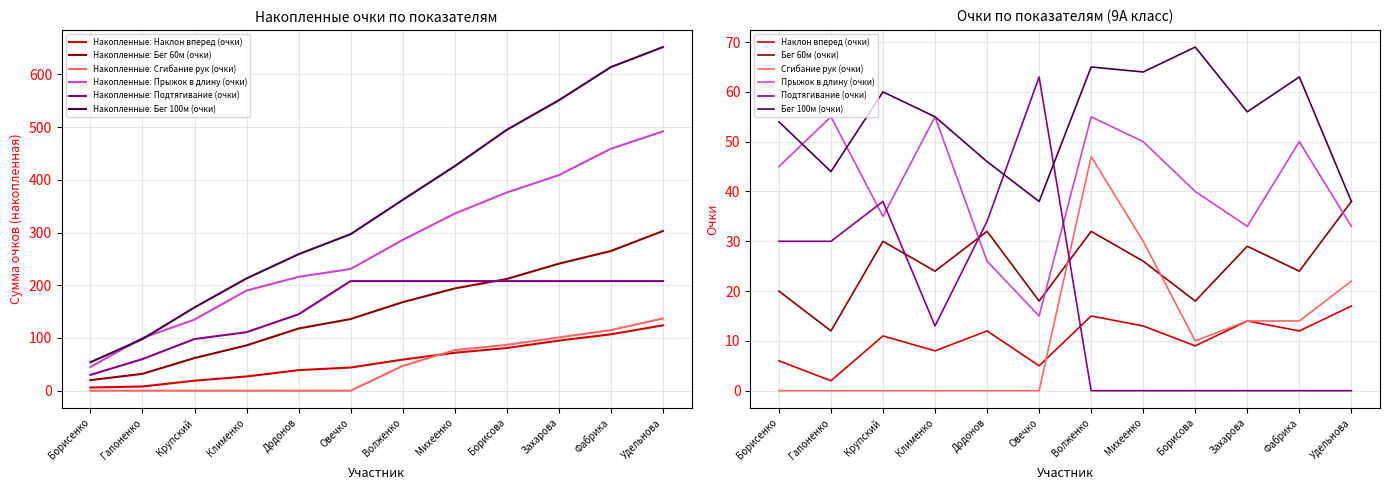

Does the chart have visible grid lines?

Yes